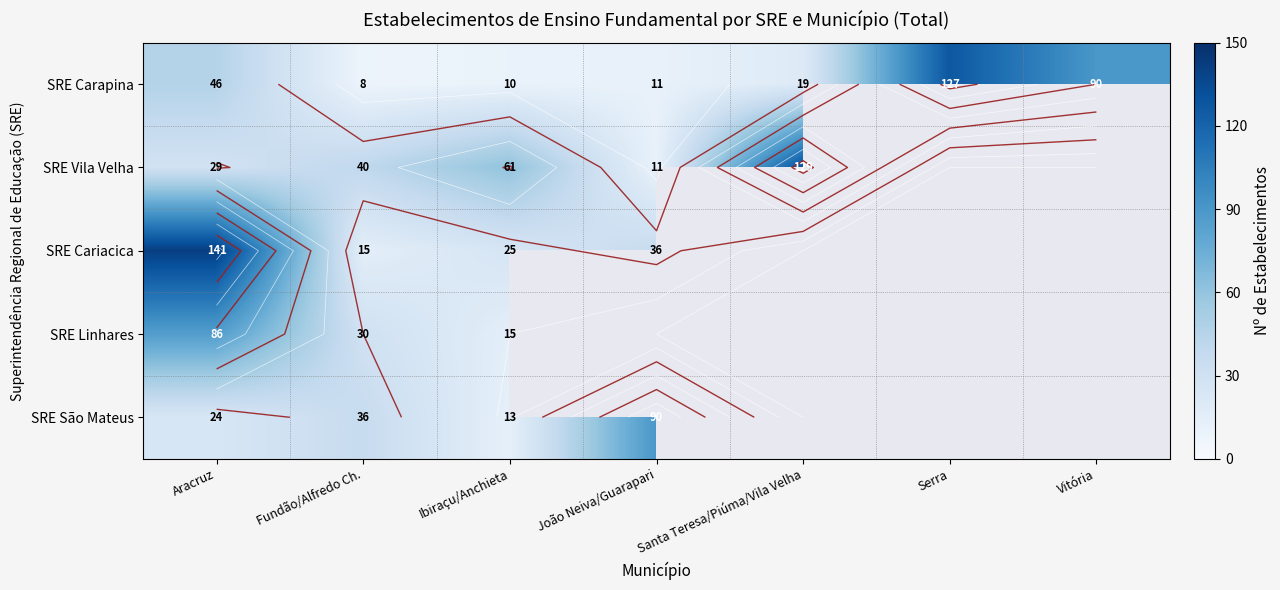

What is the greatest value displayed?

141.0